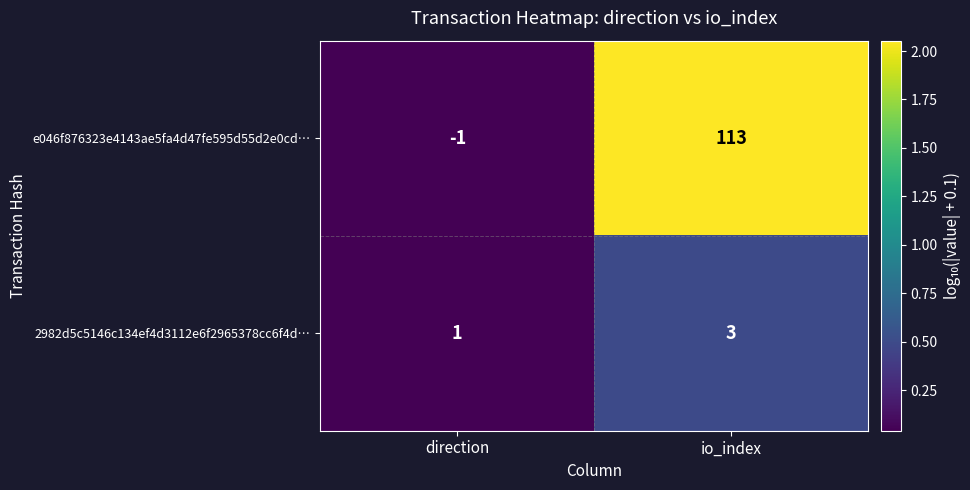

List the series in order of their overall mean, highest first.

e046f876323e4143ae5fa4d47fe595d55d2e0cd…, 2982d5c5146c134ef4d3112e6f2965378cc6f4d…